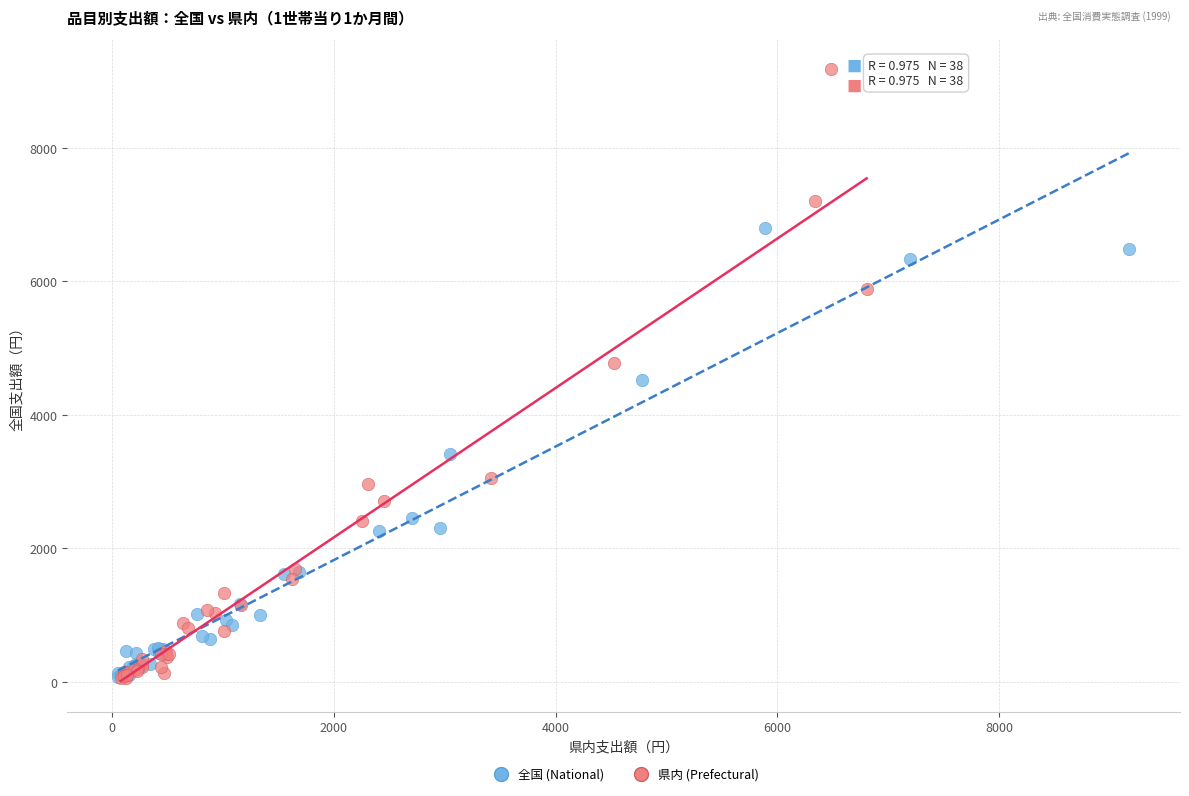

What are all the series names shown in the legend?

全国 (National), 県内 (Prefectural)